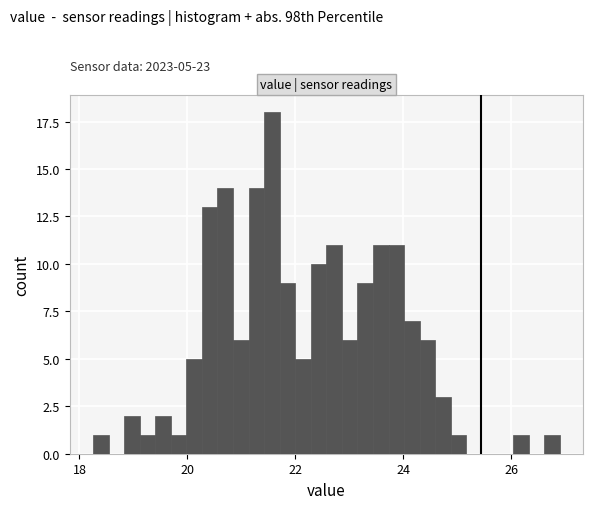

Around what value on the x-axis is the tallest bar? Give the approximate position of its centre, as read against the axis.

21.6